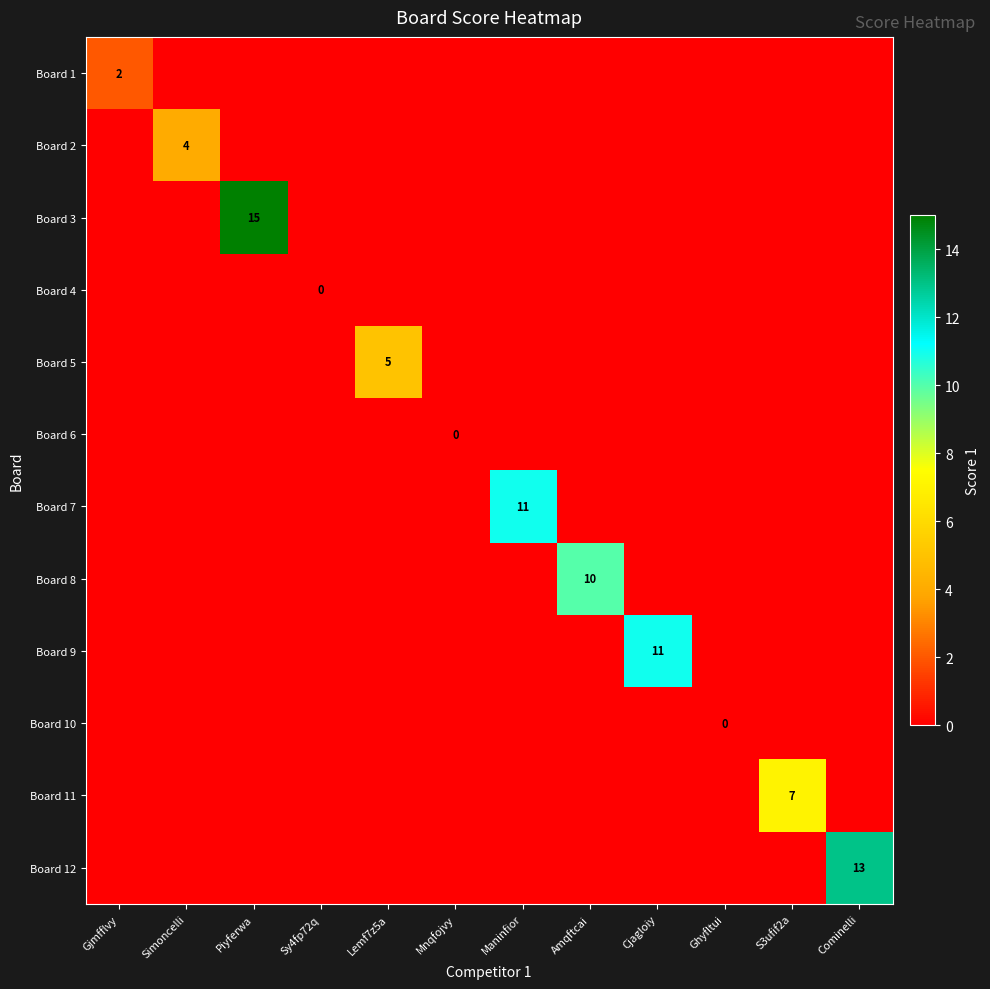

Between Gjmfflvy and Simoncelli, which is larger?

Gjmfflvy